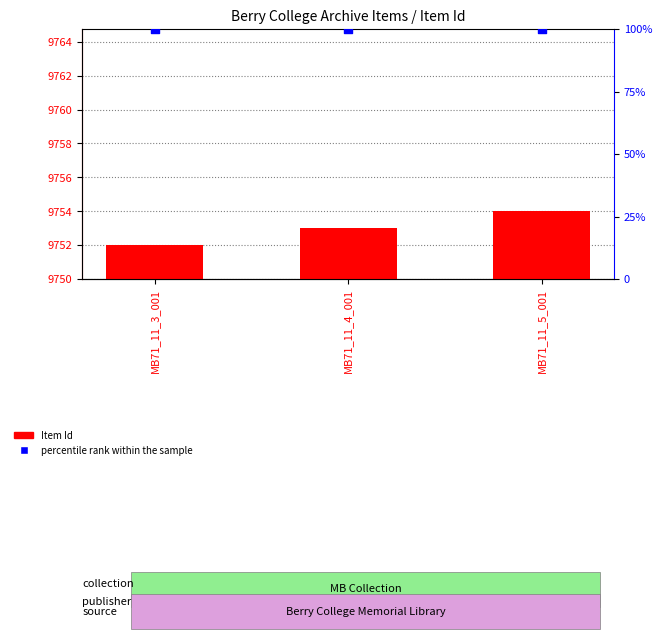

Is the value of Item Id at MB71_11_3_001 greater than the value of percentile rank within the sample at MB71_11_3_001?

Yes